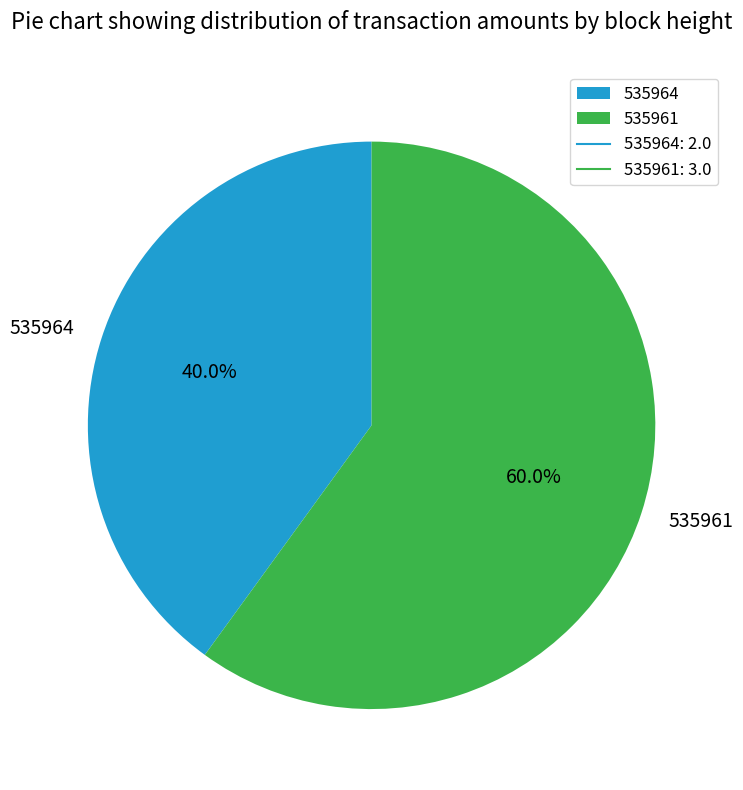

What percentage is the 535961 slice, to the nearest percent?

60%